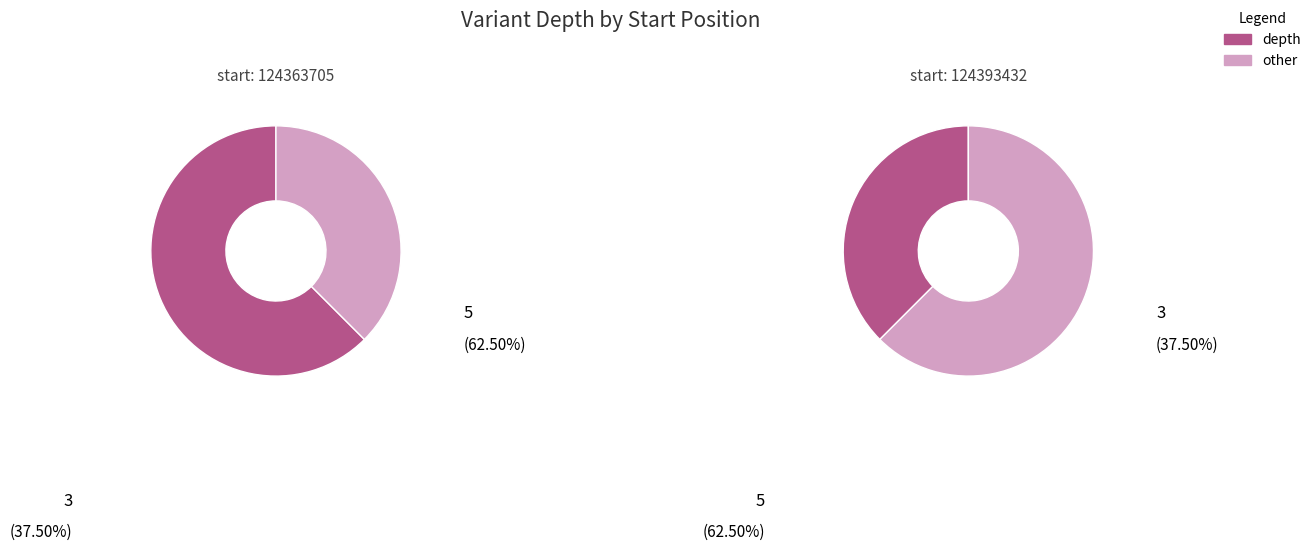

Does 124393432 account for over 50% of the chart?

No